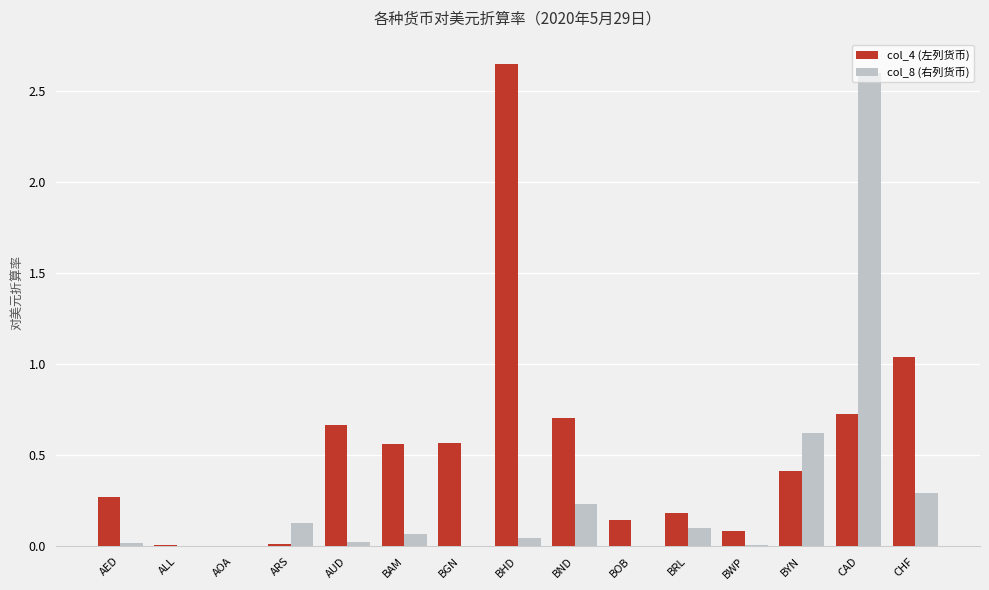

Is the value of col_4 (左列货币) at CHF greater than the value of col_8 (右列货币) at BYN?

Yes